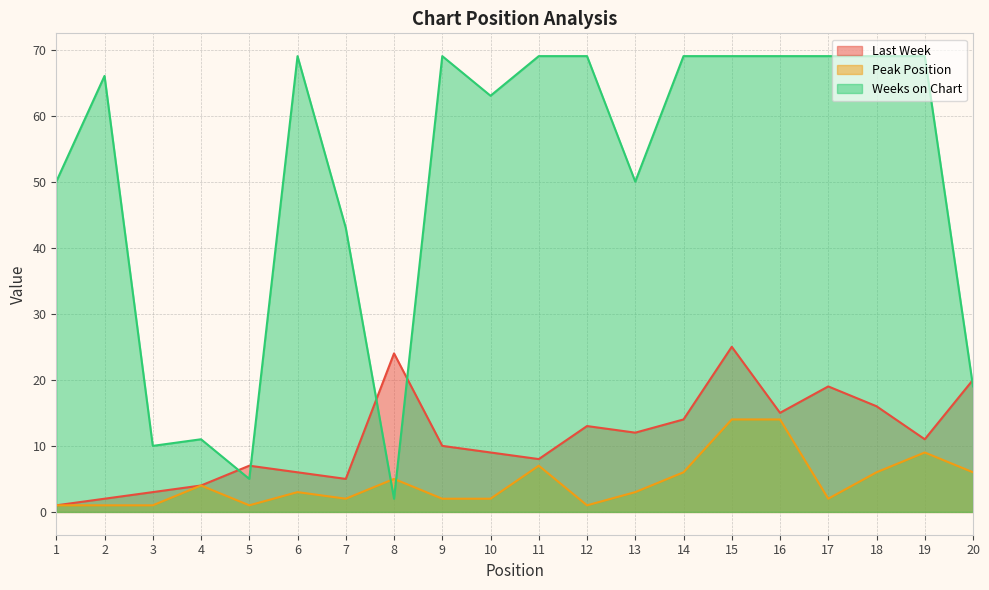

How many lines are shown in the chart?

3